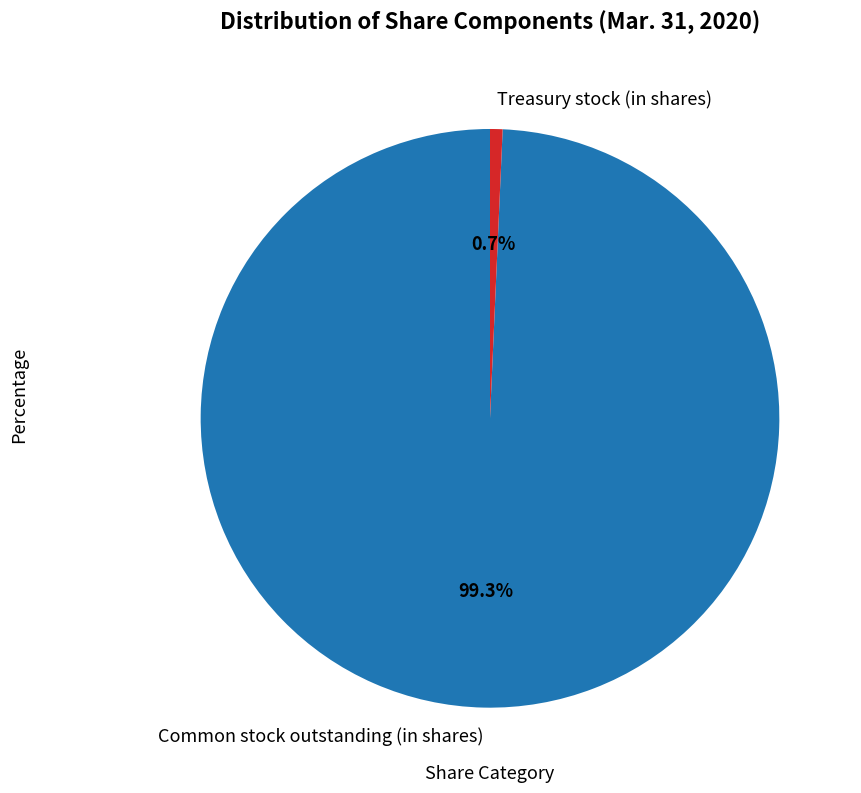

Approximately how many times larger is the value at Common stock outstanding (in shares) compared to Treasury stock (in shares)?

142.4